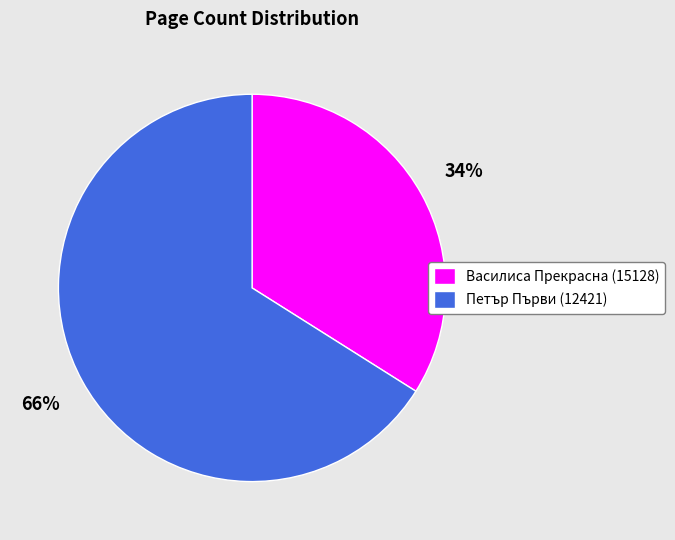

True or false: Василиса Прекрасна (15128) accounts for 34% of the total.

True